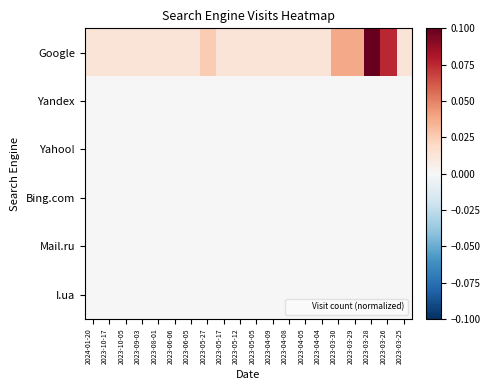

At 2023-08-01, list the series in order from smallest to largest.

Yandex, Yahoo!, Bing.com, Mail.ru, I.ua, Google